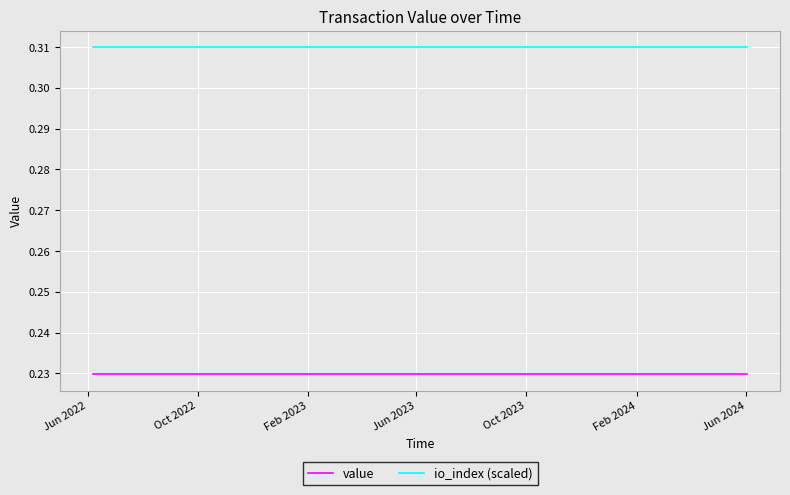

How many distinct data groups are displayed?

2